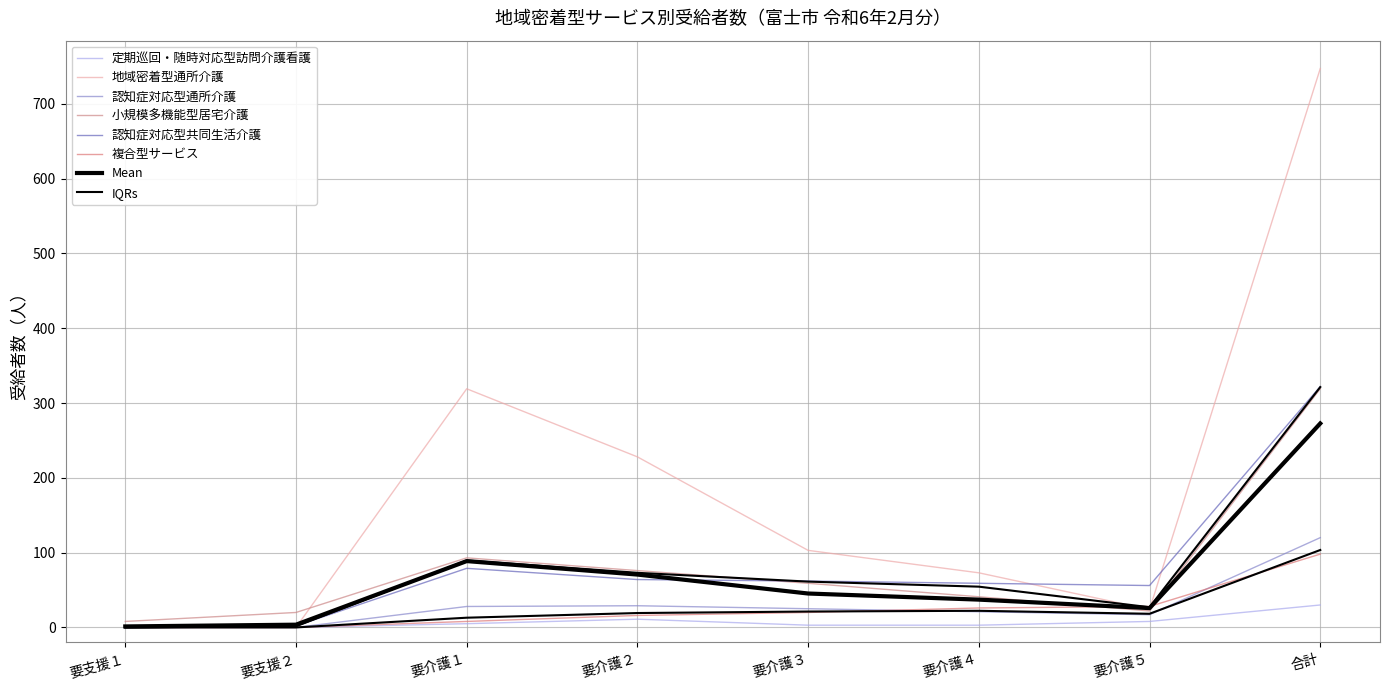

Reading left to right, what are all the values shown in this chart?

定期巡回・随時対応型訪問介護看護: 0	0	5	11	3	3	8	30
地域密着型通所介護: 0	0	319	228	103	73	24	747
認知症対応型通所介護: 0	0	28	29	25	21	17	120
小規模多機能型居宅介護: 8	20	93	76	59	41	22	319
認知症対応型共同生活介護: 0	2	79	64	62	59	56	322
複合型サービス: 0	0	8	16	20	26	28	98